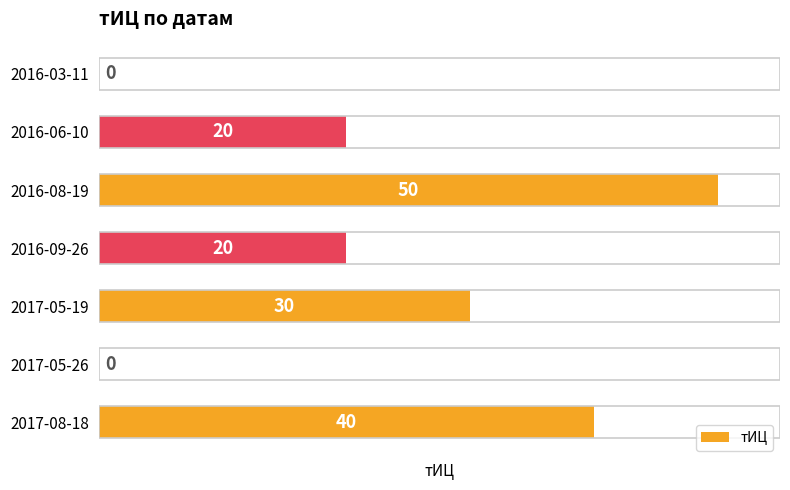

Is it true that the value at 2016-03-11 is 0?

True